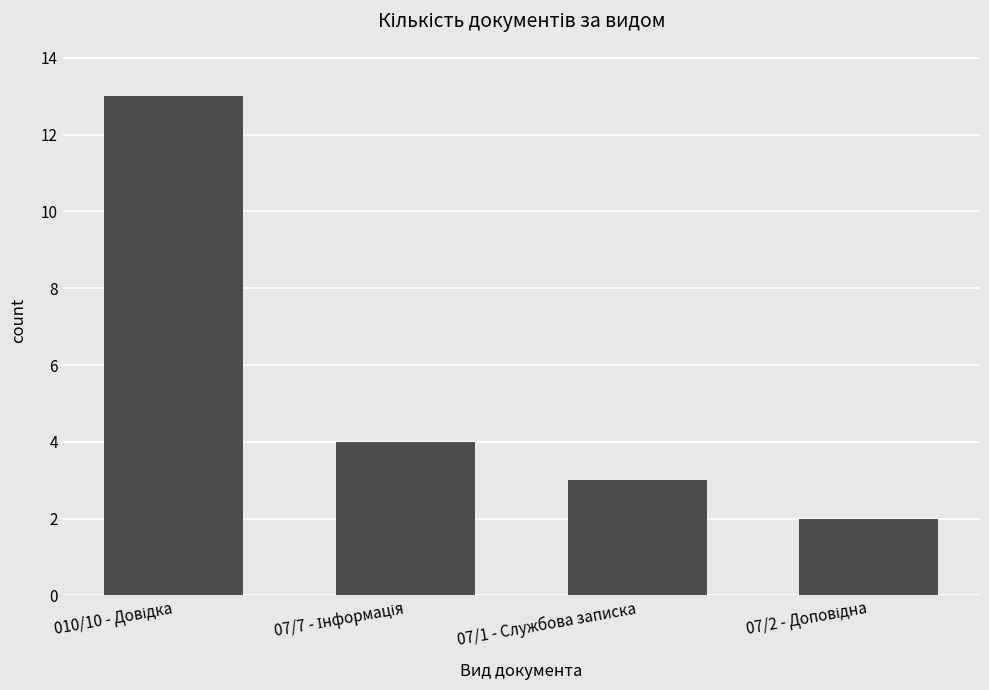

What is the approximate value at 07/1 - Службова записка, to the nearest 5?

5